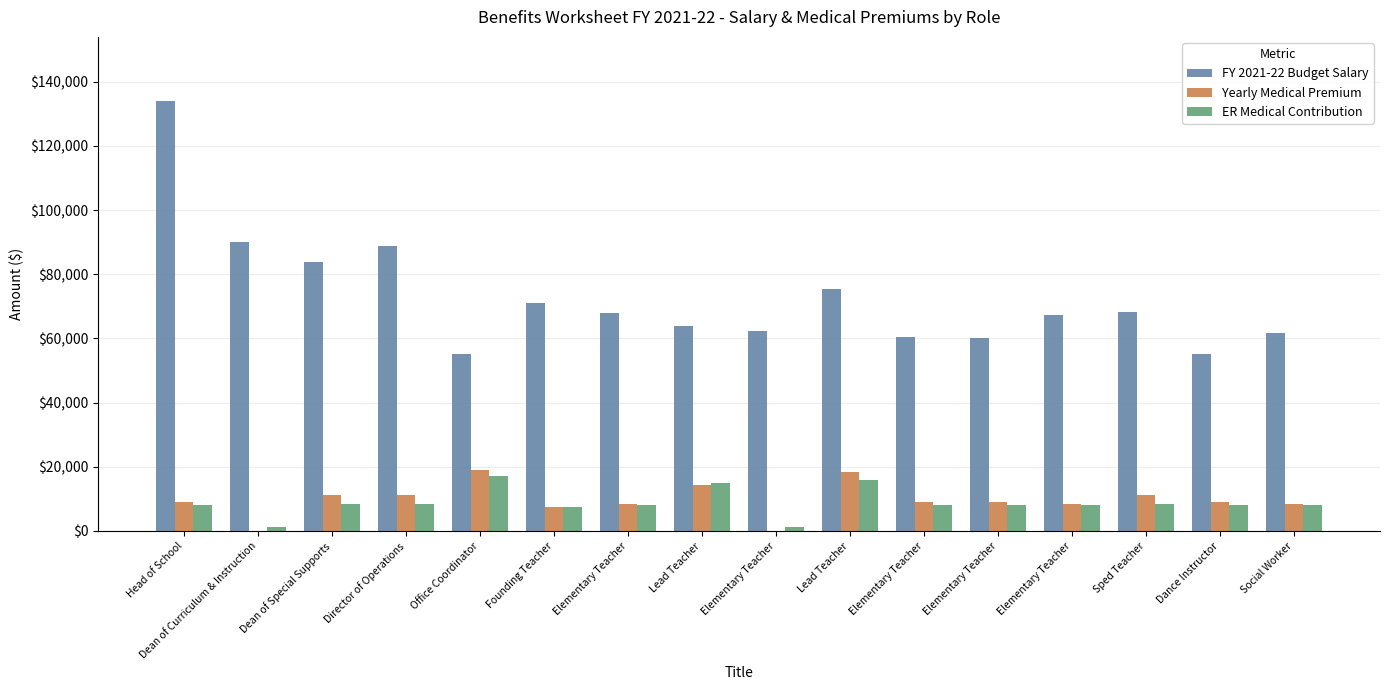

How many values in the ER Medical Contribution series exceed 8176?

8